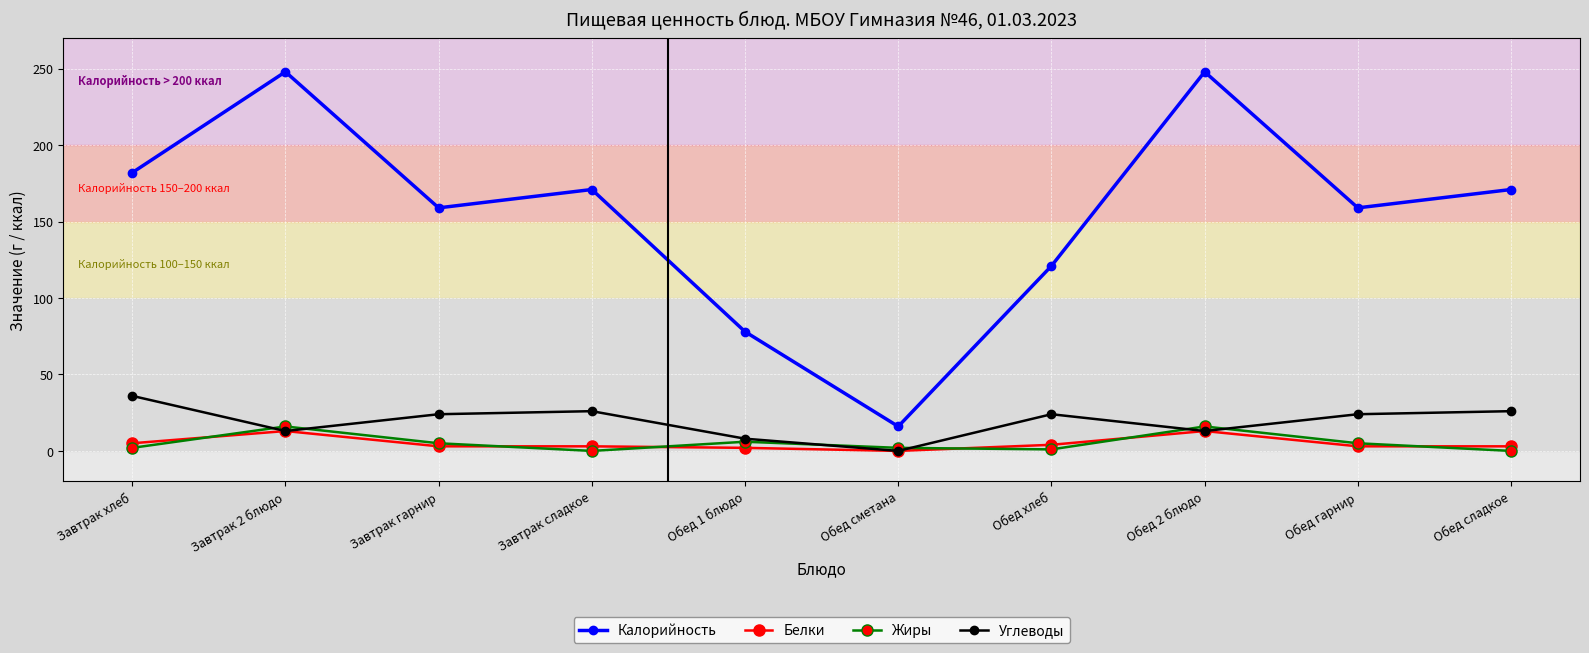

What is the value of the Белки point at the 5th from the left?

2